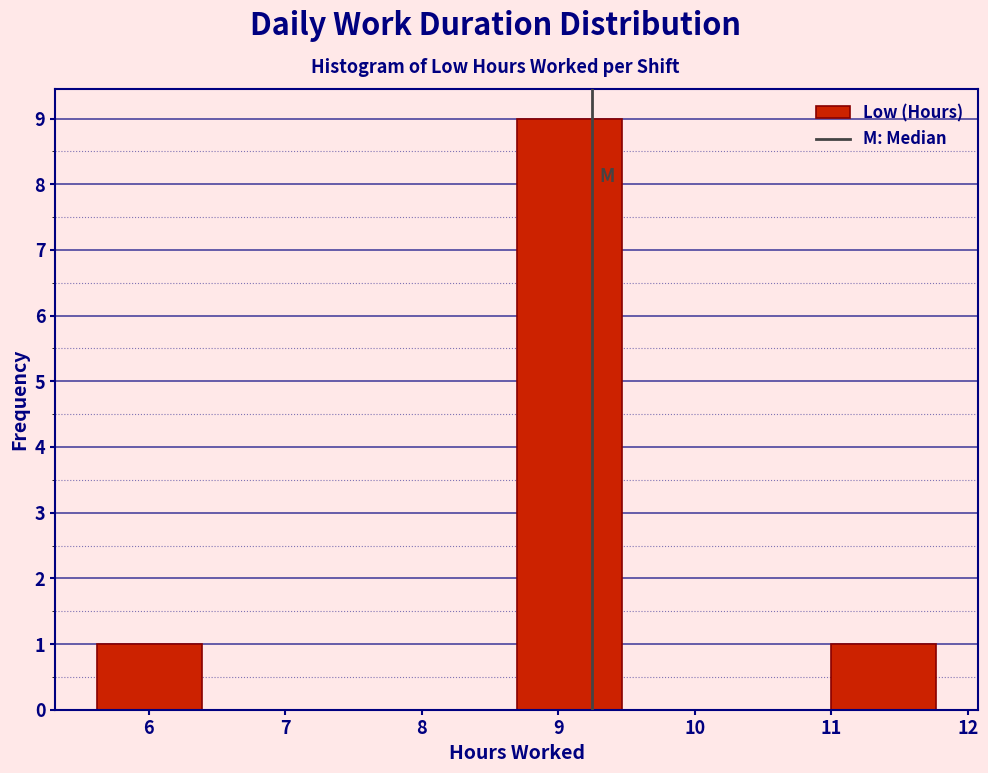

Reading left to right, transcribe this chart: for each bar, give the range it covers on the x-axis and its height. Neither the bar edges nor the heights are printed on the chart, so give them approximately, as read against the axes.

5.6 to 6.4: 1
6.4 to 7.2: 0
7.2 to 7.9: 0
7.9 to 8.7: 0
8.7 to 9.5: 9
9.5 to 10.2: 0
10.2 to 11.0: 0
11.0 to 11.8: 1